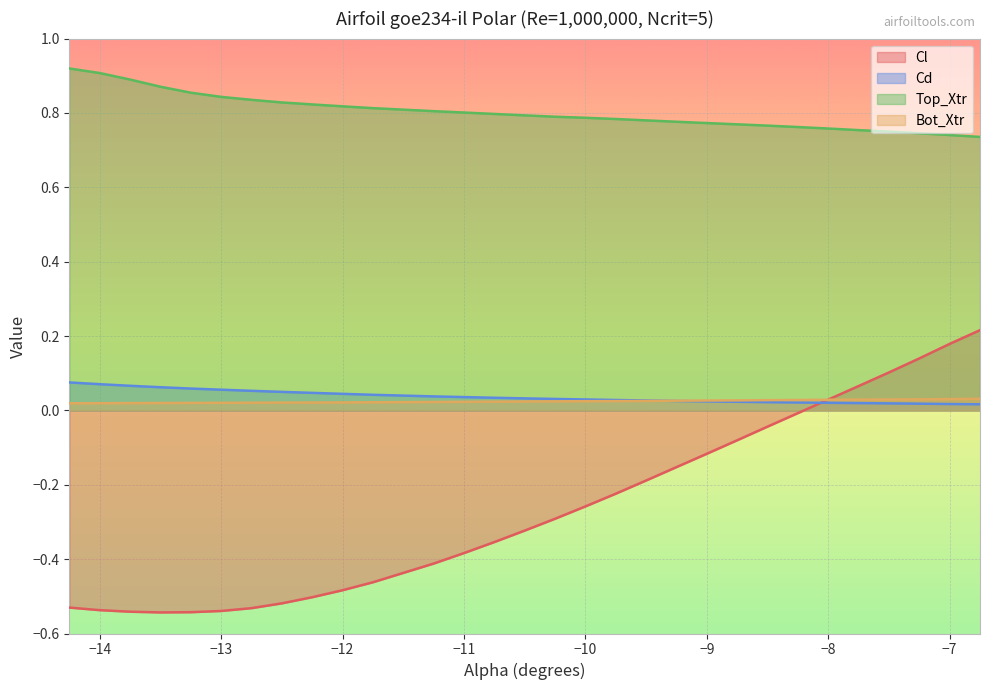

What position from the right is -11.25?

19